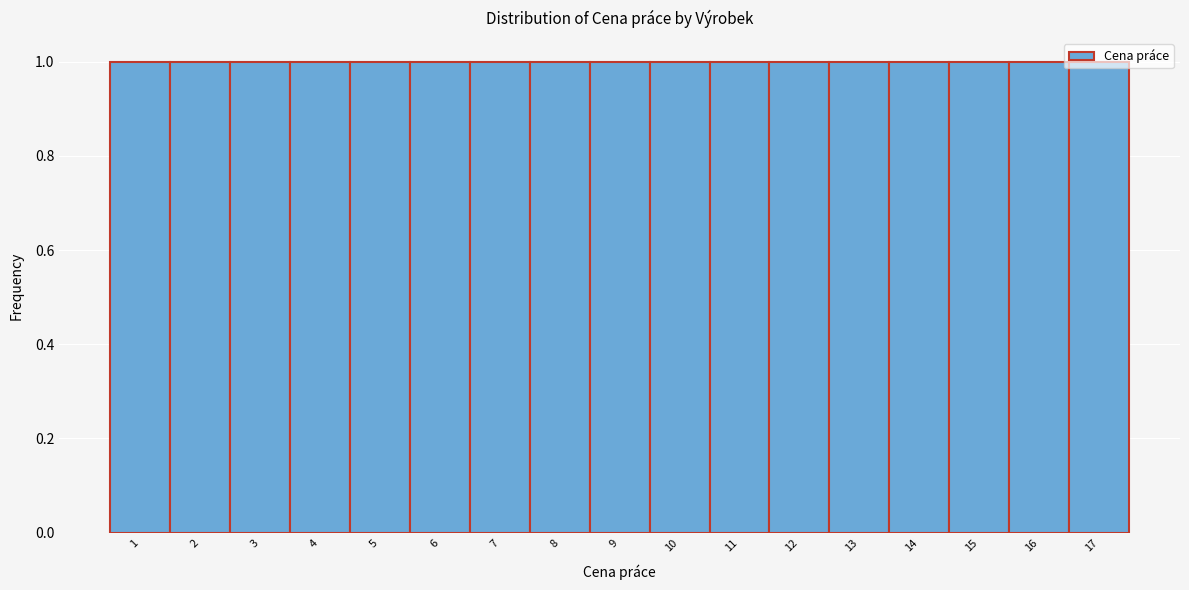

How tall is the bar that spans 2.5 to 3.5 on the x-axis? The values are not printed on the chart, so give them approximately, as read against the axis.

1